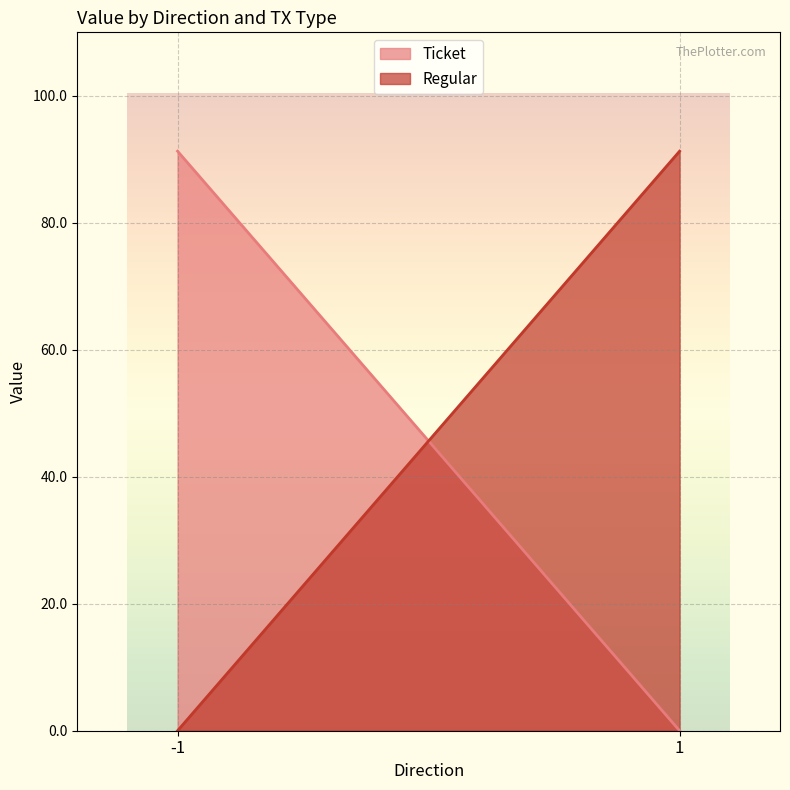

What is the highest value of the Regular series?

91.3